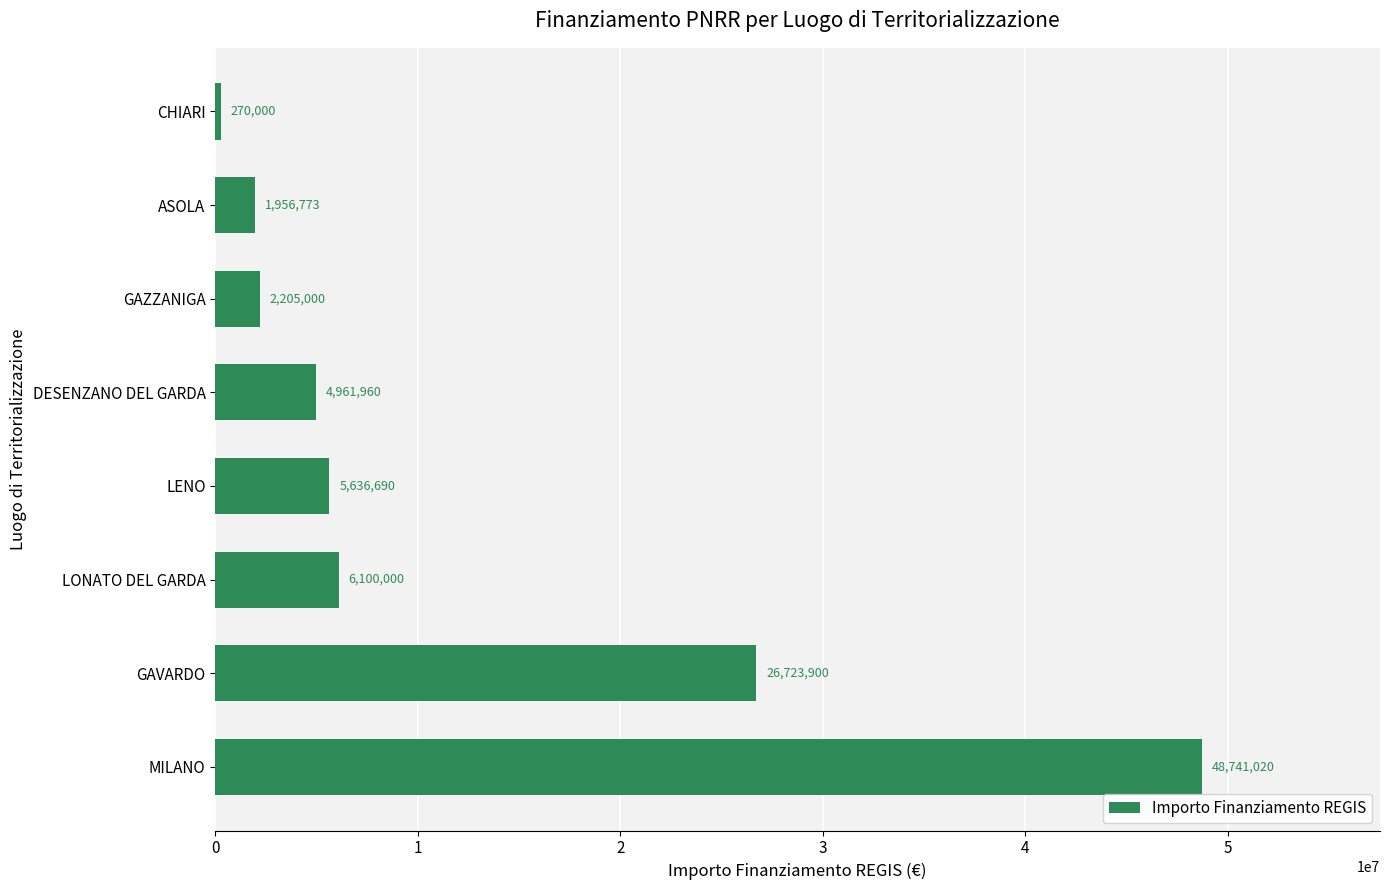

What is the difference between the maximum and second lowest values?

46784247